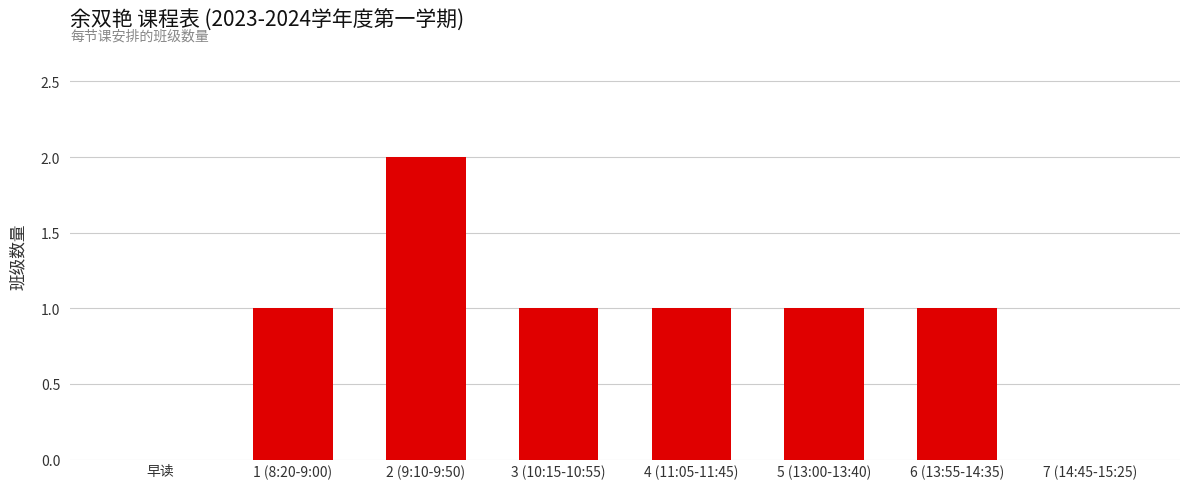

Which category has the highest value across all series?

2 (9:10-9:50)